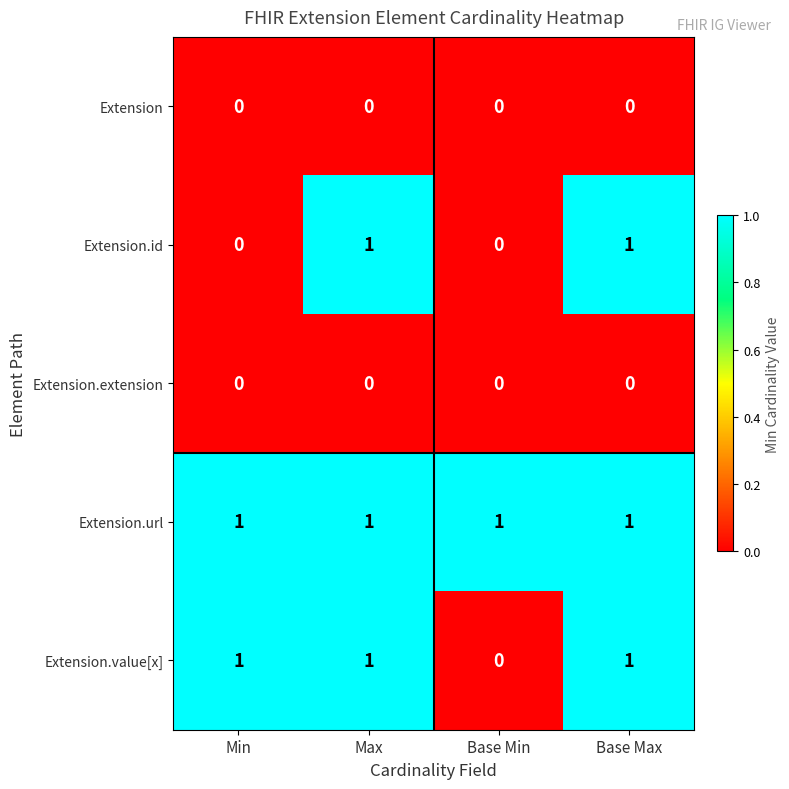

Reading right to left, list all the values displayed in this chart.

Extension: Base Max=0	Base Min=0	Max=0	Min=0
Extension.id: Base Max=1	Base Min=0	Max=1	Min=0
Extension.extension: Base Max=0	Base Min=0	Max=0	Min=0
Extension.url: Base Max=1	Base Min=1	Max=1	Min=1
Extension.value[x]: Base Max=1	Base Min=0	Max=1	Min=1